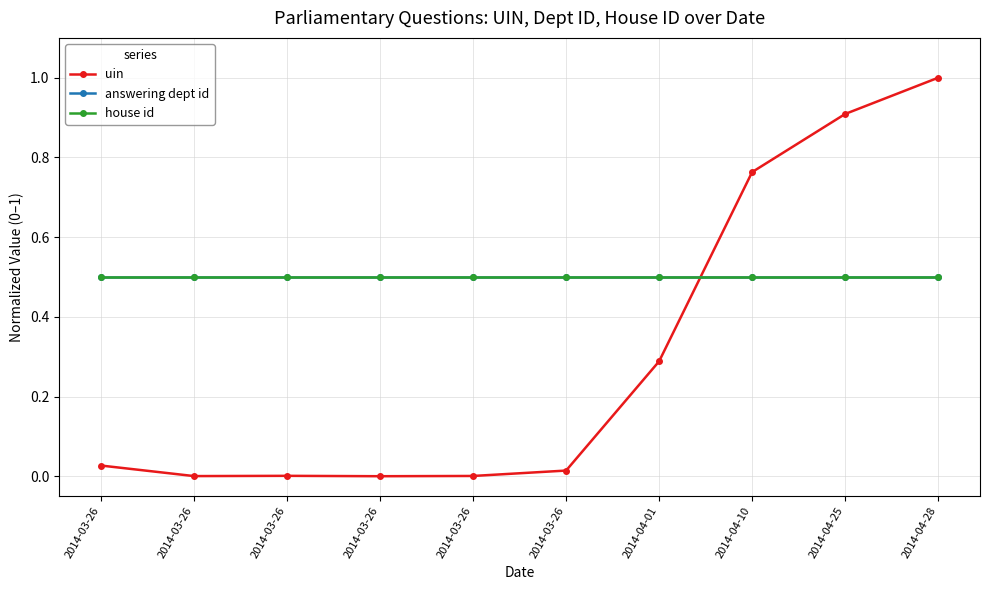

What is the maximum value shown in the chart?

1.0